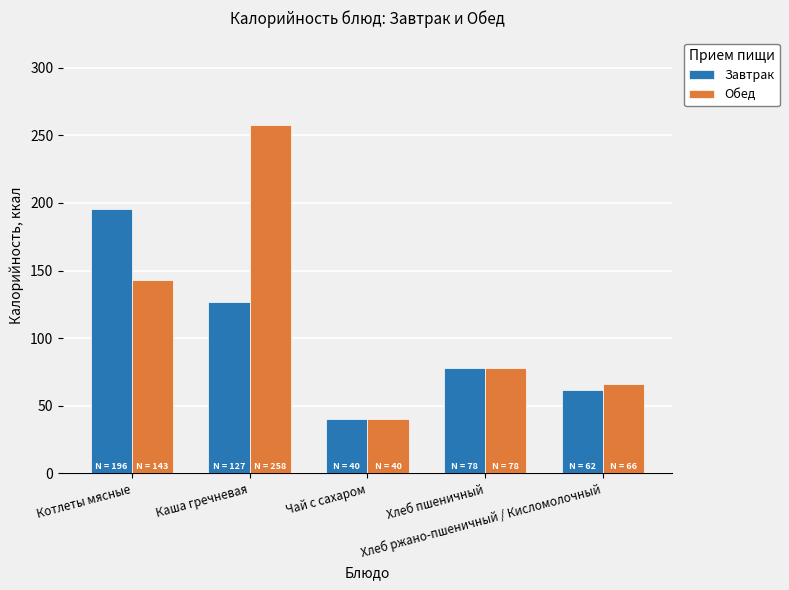

List the series in order of their peak value, lowest first.

Завтрак, Обед